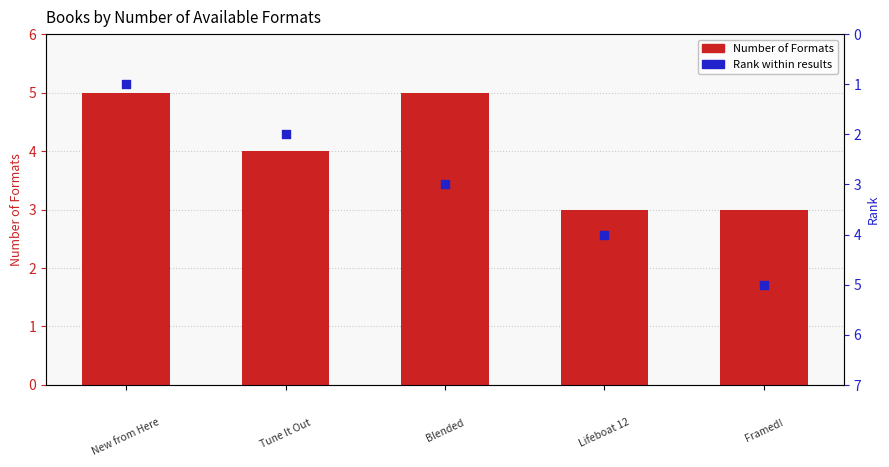

Which series has the widest spread of Y values?

Rank within results